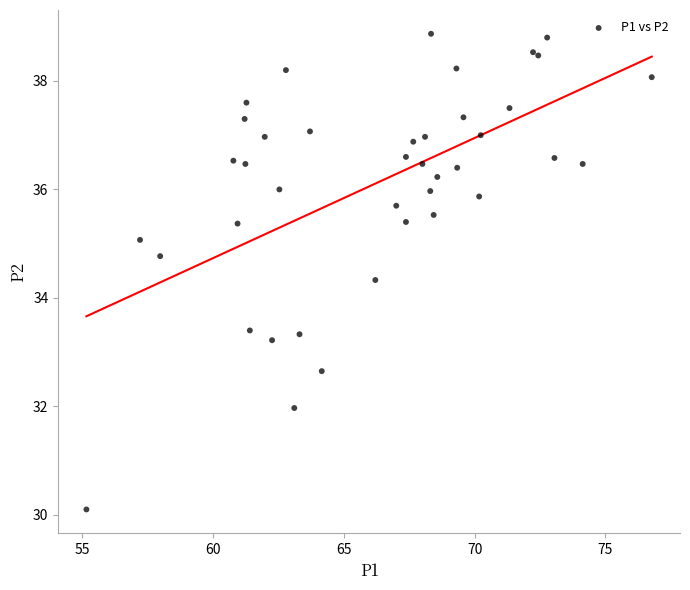

What Y value in the scatter plot is closest to 34?

34.3